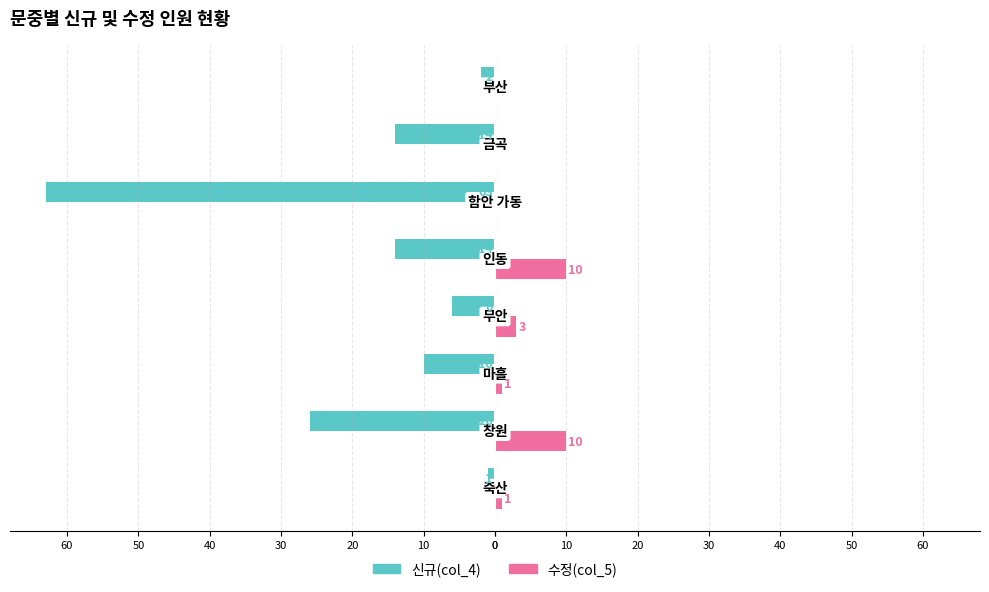

Reading left to right, what are all the values shown in this chart?

신규(col_4): -1	-26	-10	-6	-14	-63	-14	-2
수정(col_5): 1	10	1	3	10	0	0	0